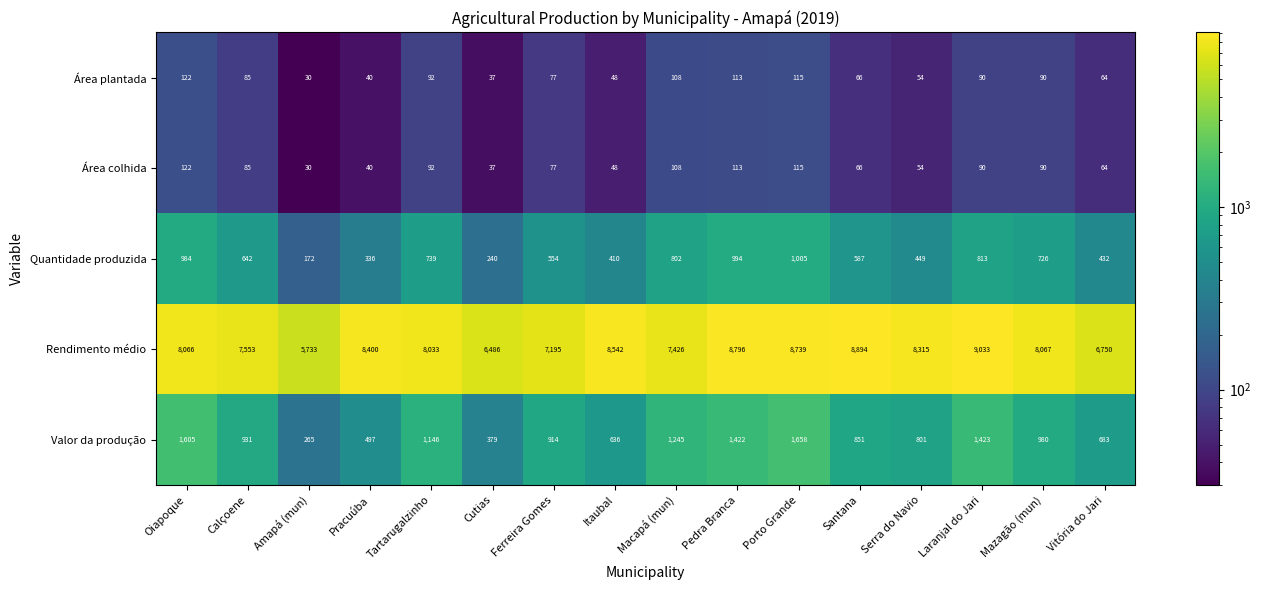

List the labels in order of Quantidade produzida value, largest first.

Porto Grande, Pedra Branca, Oiapoque, Laranjal do Jari, Macapá (mun), Tartarugalzinho, Mazagão (mun), Calçoene, Santana, Ferreira Gomes, Serra do Navio, Vitória do Jari, Itaubal, Pracuúba, Cutias, Amapá (mun)